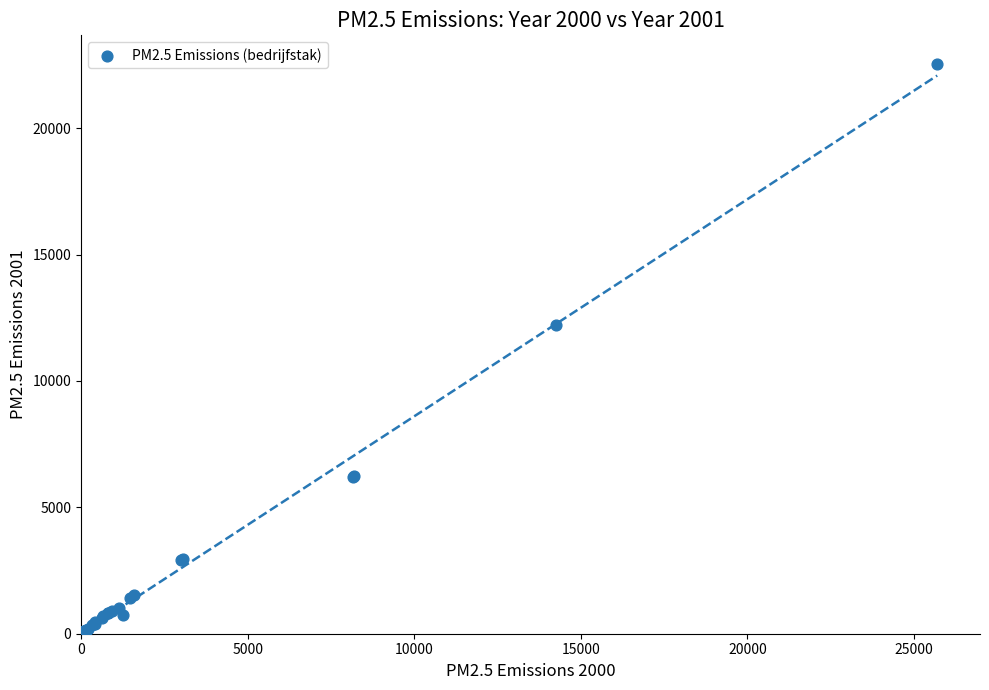

What Y value in the scatter plot is closest to 11274?

12206.2